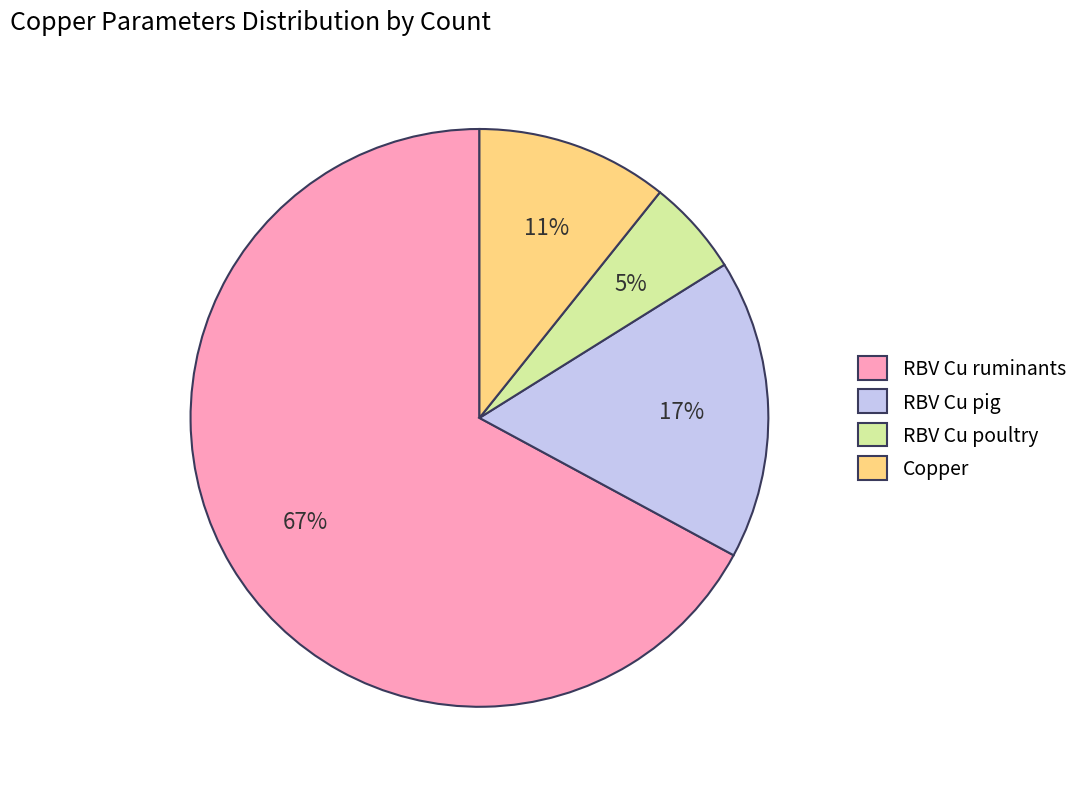

The RBV Cu ruminants slice represents 77% of the pie. True or false?

False